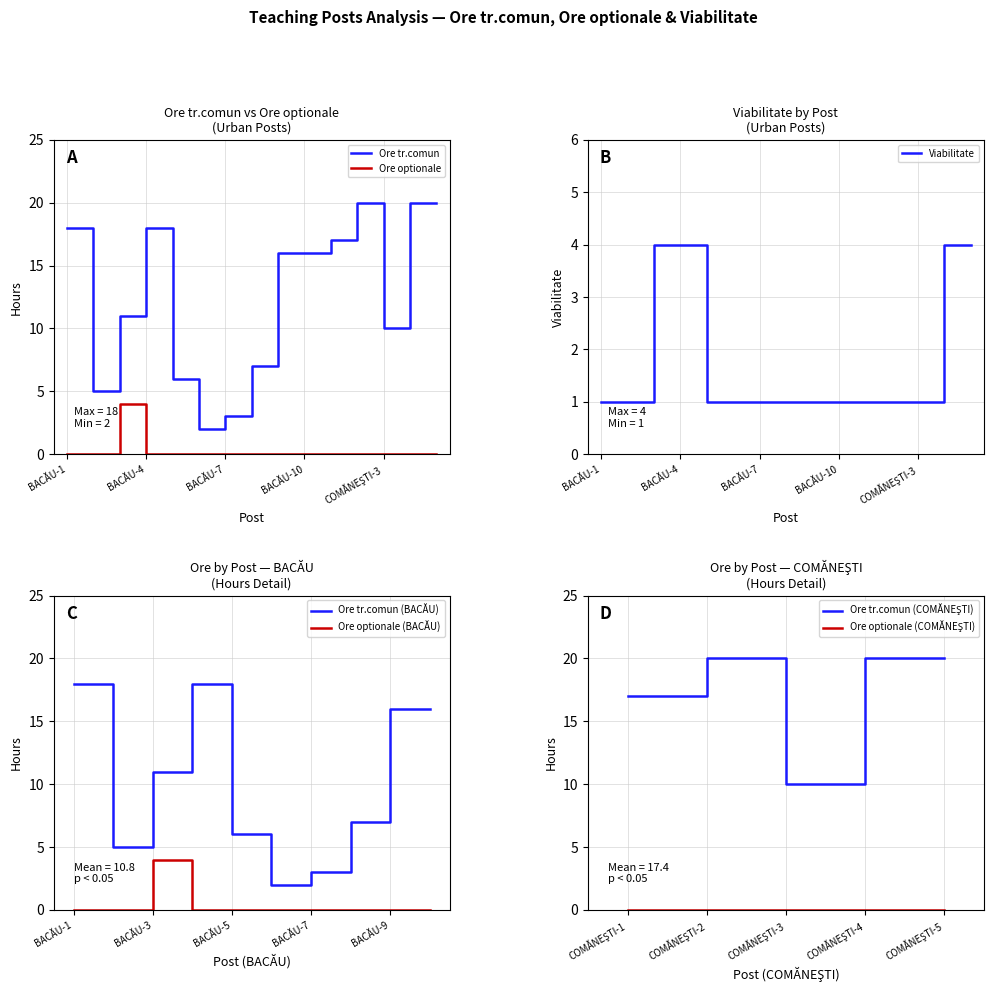

How many interior local peaks does the Ore tr.comun series have?

2